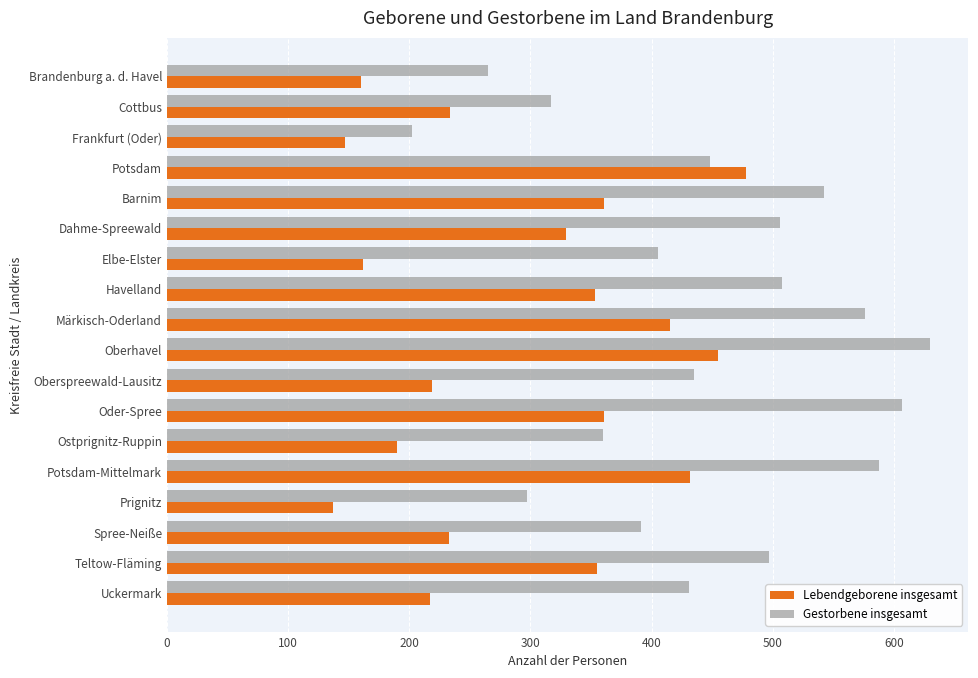

The value of Lebendgeborene insgesamt at Teltow-Fläming is 509. True or false?

False